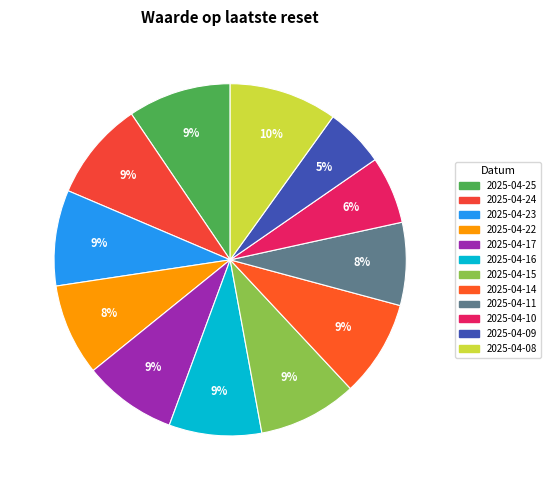

Which has a higher value, 2025-04-09 or 2025-04-11?

2025-04-11